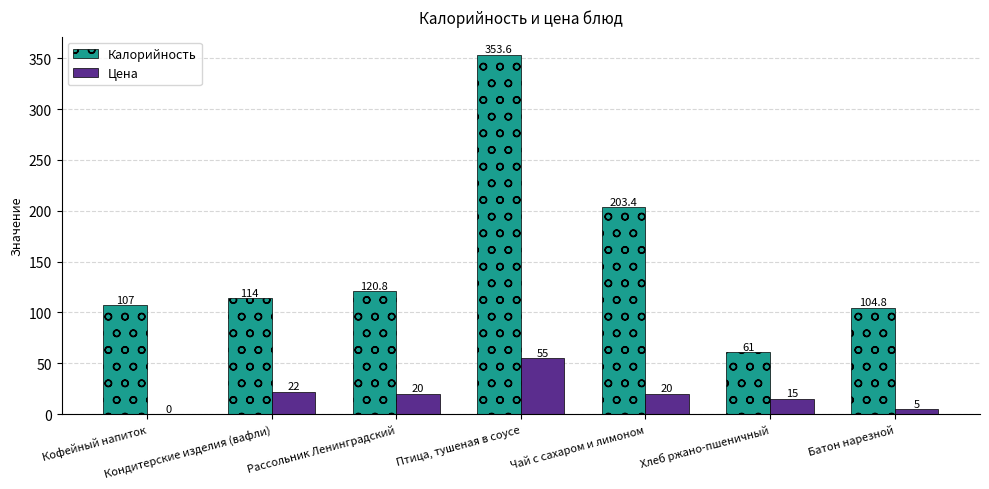

What is the approximate value of Калорийность at Птица, тушеная в соусе?

353.6